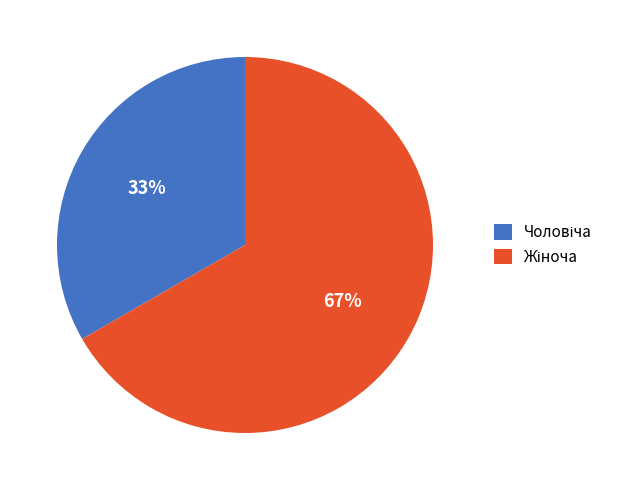

To the nearest percent, what is the average slice percentage?

50%